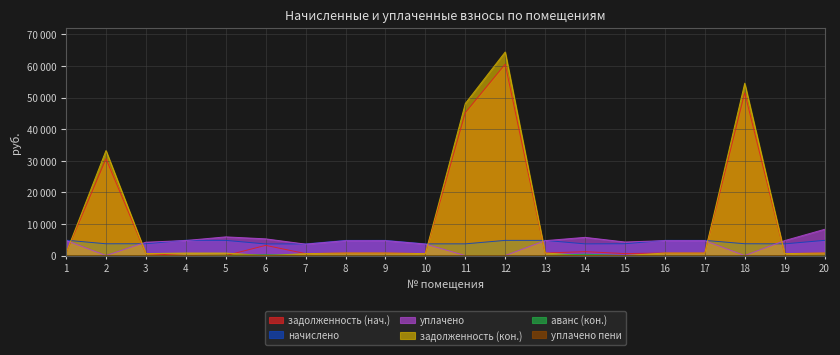

What is the average value of the начислено series?

4266.9